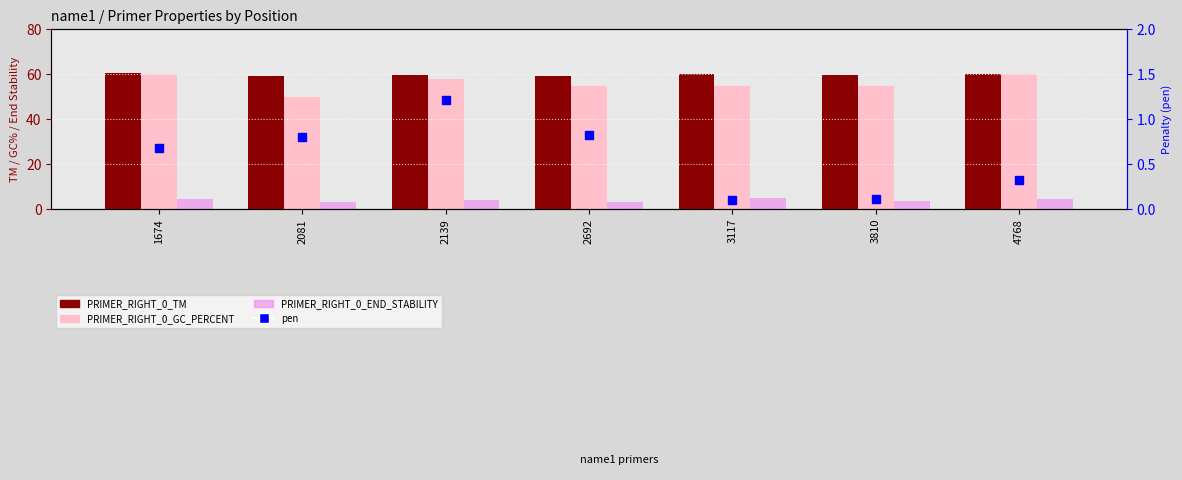

Which series has the widest spread of Y values?

PRIMER_RIGHT_0_GC_PERCENT